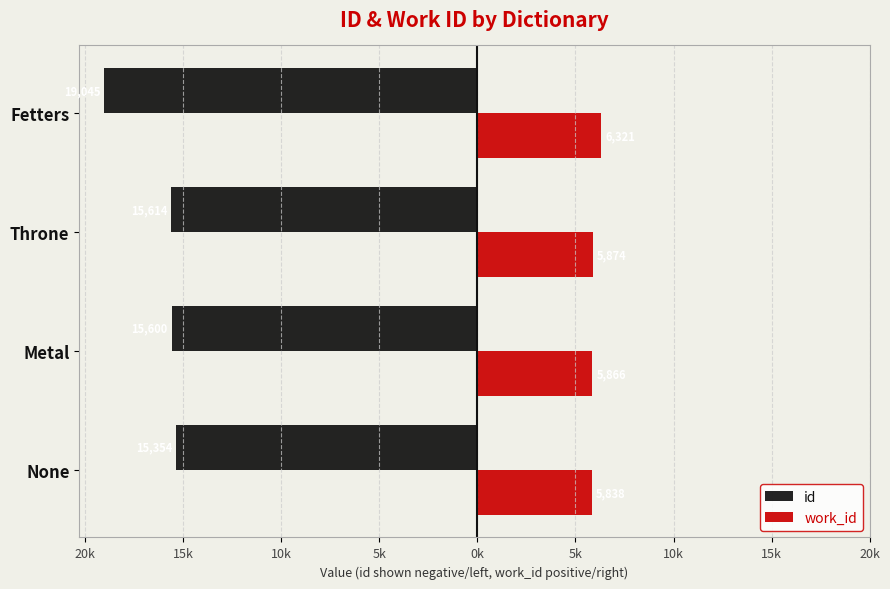

Reading left to right, transcribe all the data shown in this chart.

id: -15354.3	-15600.0	-15614.0	-19045.3
work_id: 5837.7	5866.0	5874.0	6321.0